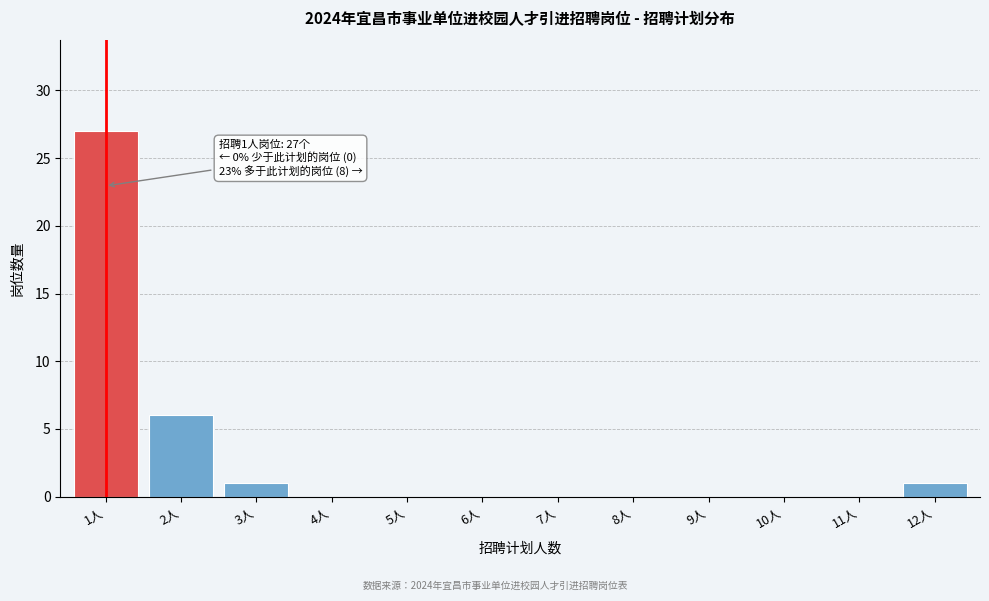

Reading left to right, extract all data points from this chart.

1人=27	2人=6	3人=1	4人=0	5人=0	6人=0	7人=0	8人=0	9人=0	10人=0	11人=0	12人=1